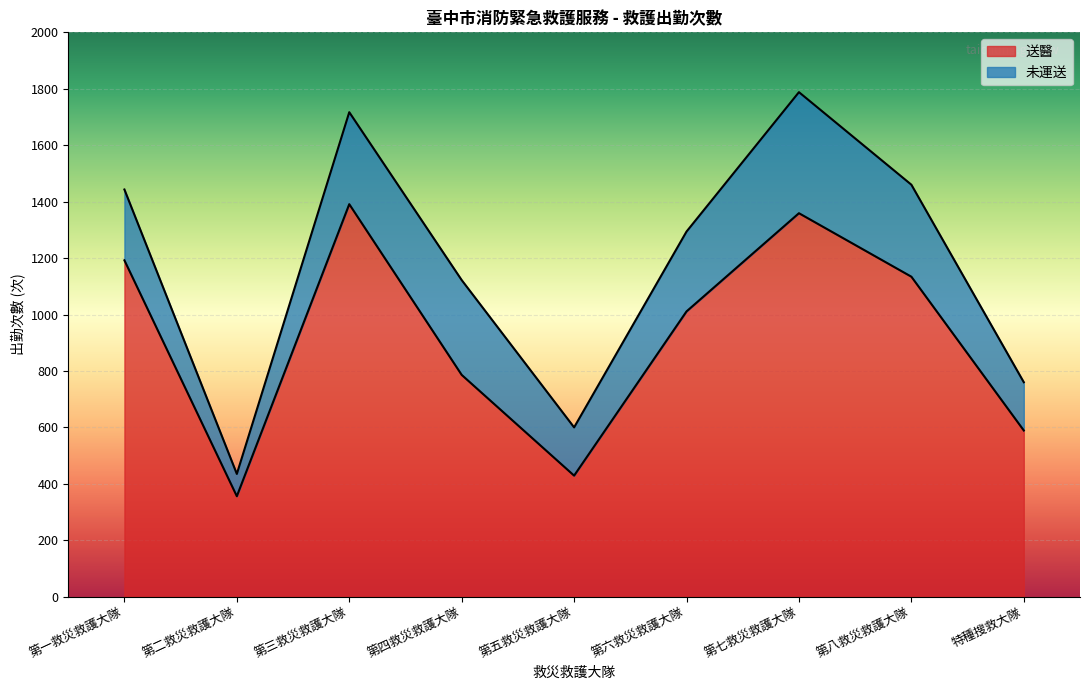

Where does the data first go above 1011?

第一救災救護大隊